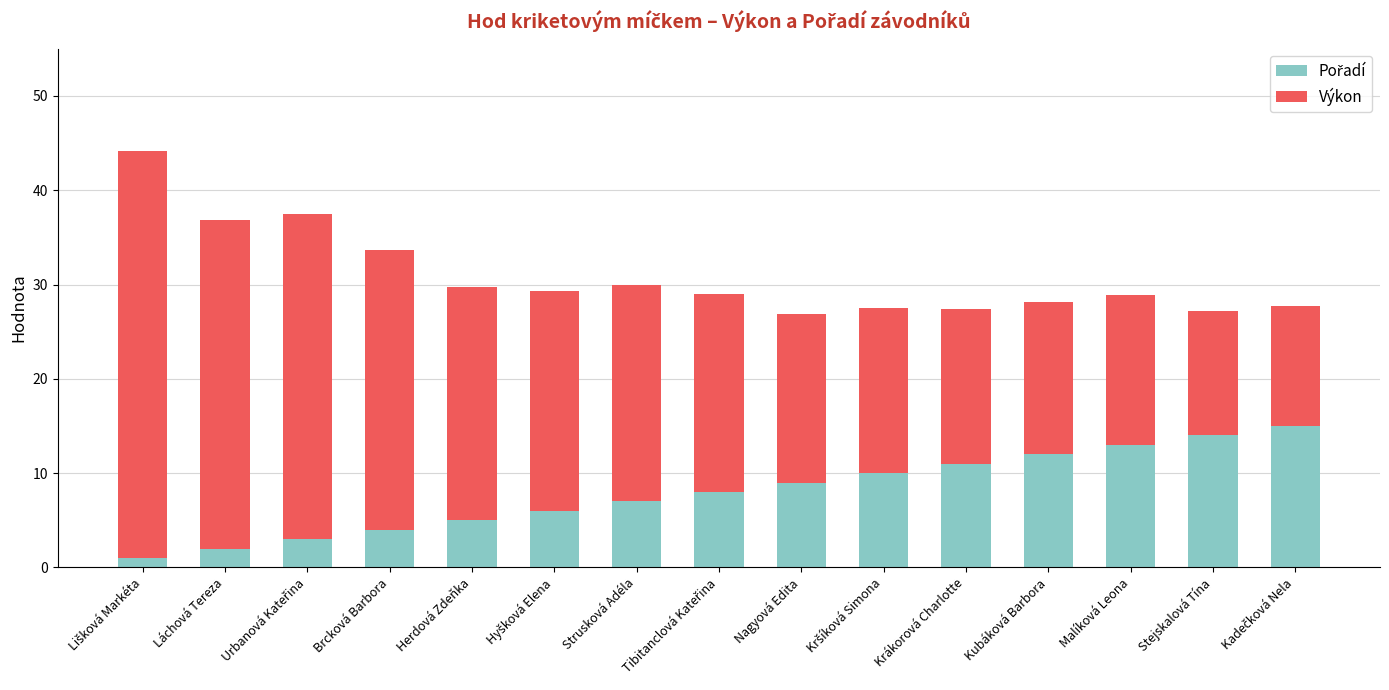

What is the total value across all series at Láchová Tereza?

36.9